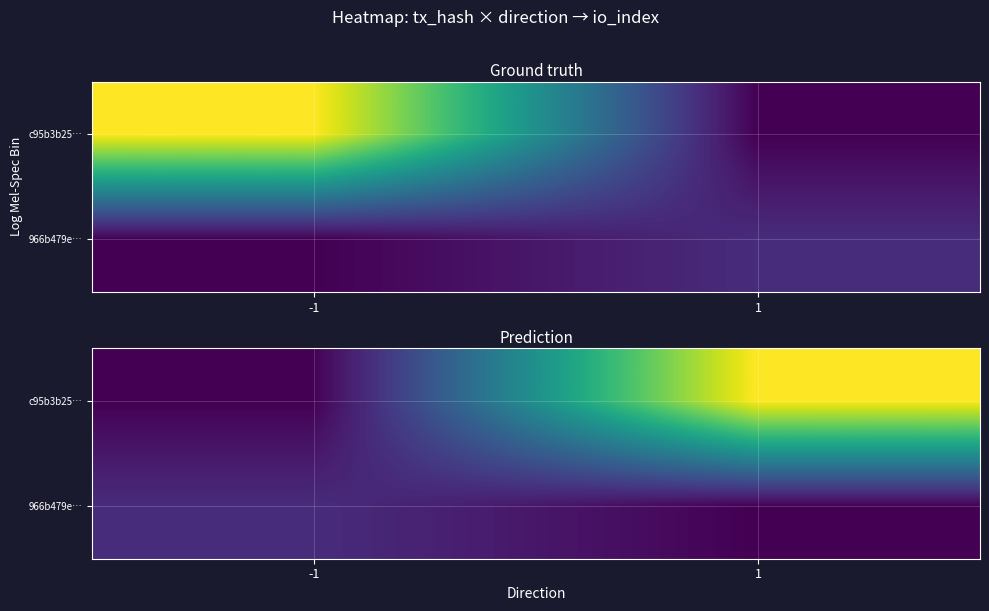

At which category does the chart reach its minimum across all series?

-1